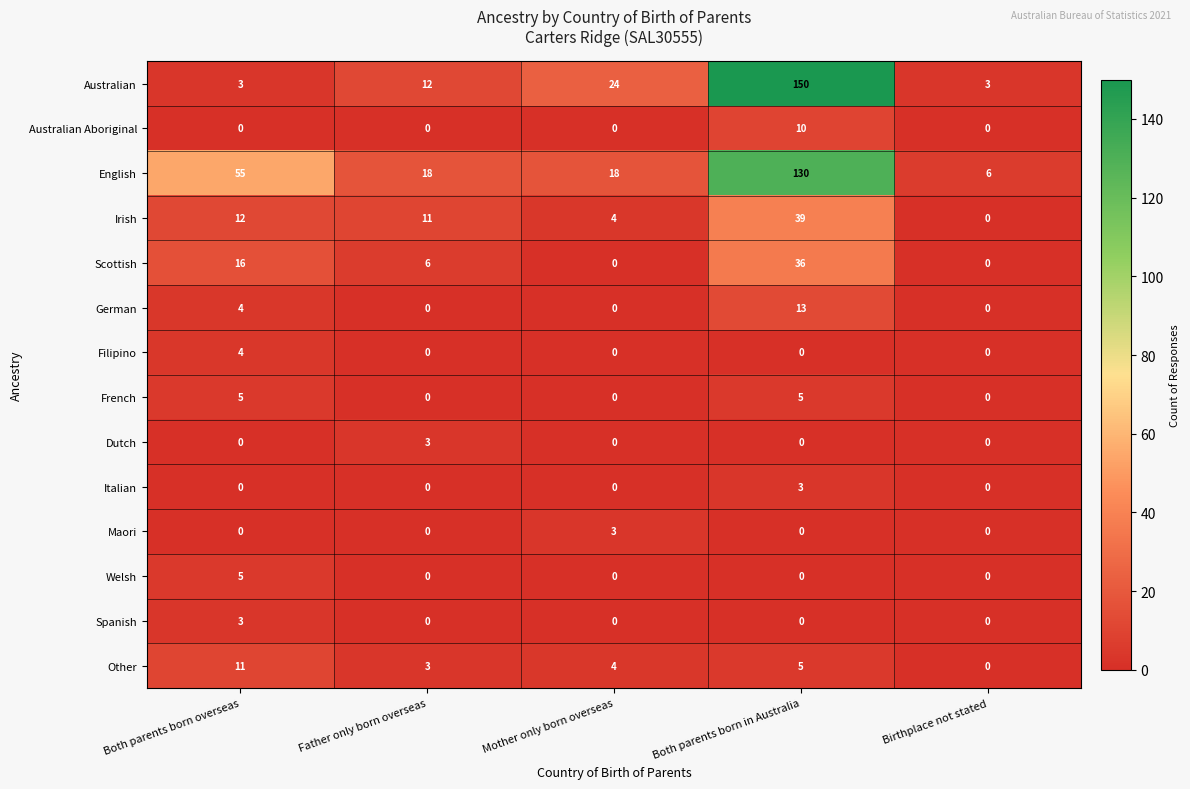

How many Welsh values are between 0 and 1?

4